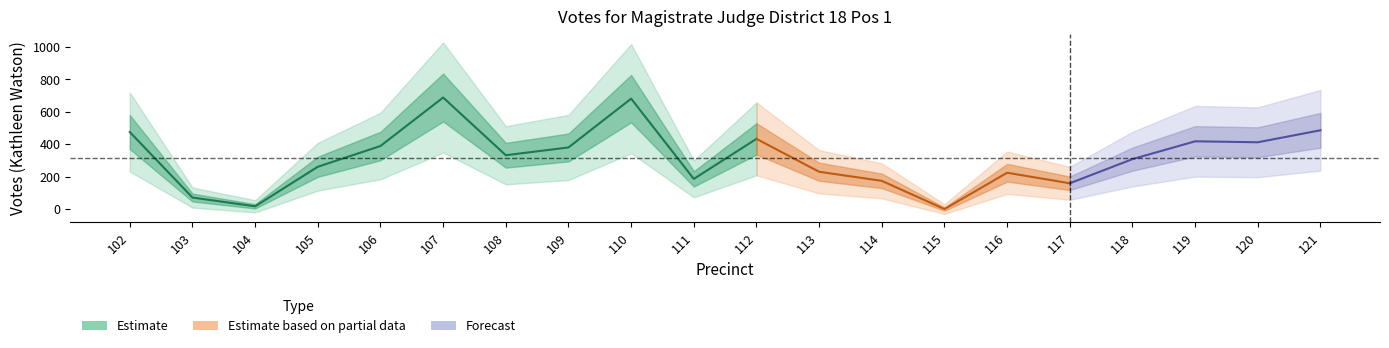

What is the difference between the values at 115 and 120?

412